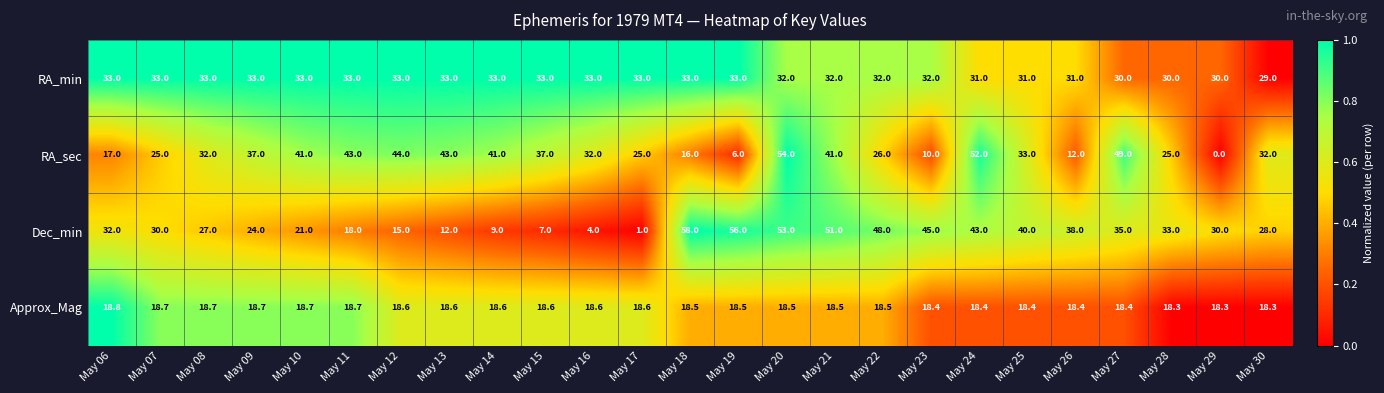

Which series has the largest total across all categories?

RA_min